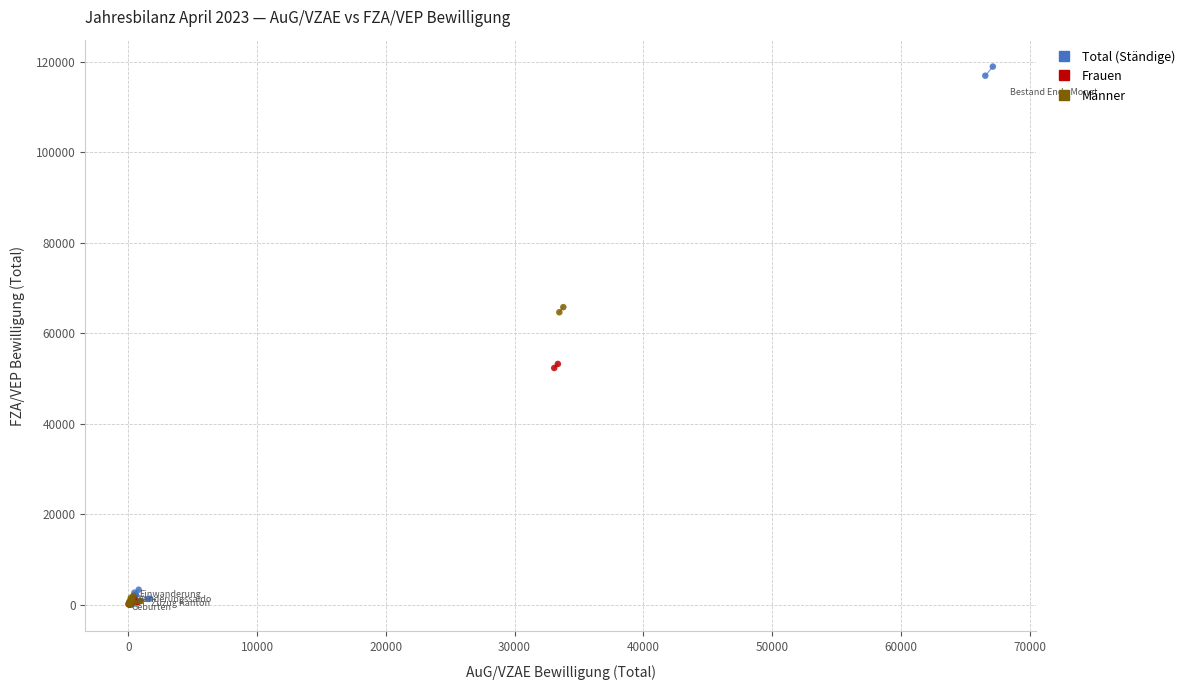

Which series has the largest Y range (max minus min)?

Total (Ständige)